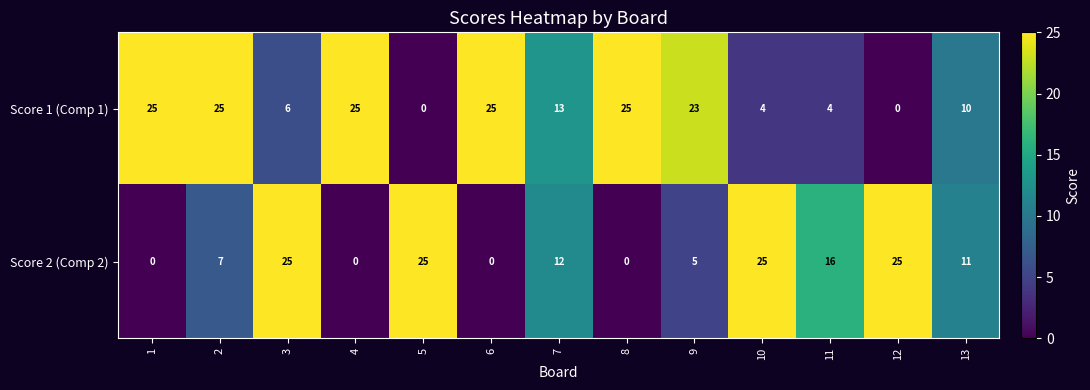

What is the difference between the highest and lowest values at 8?

25